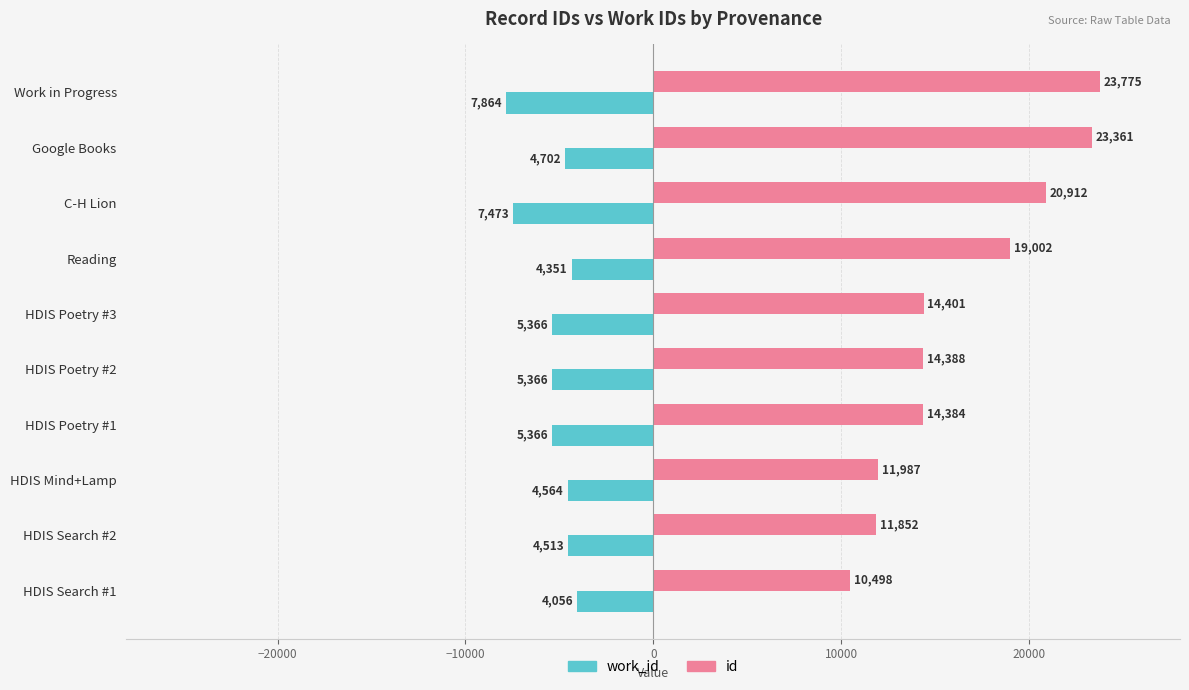

At how many categories does at least one series exceed 2234?

10